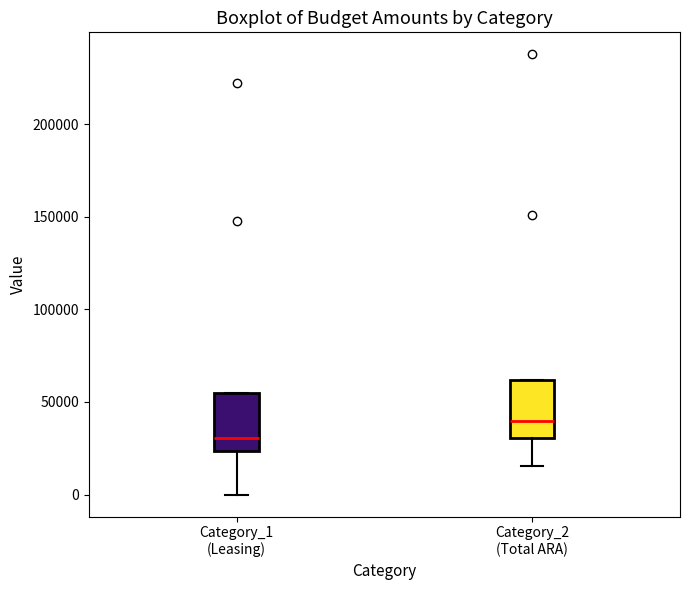

Reading left to right, transcribe this box plot: for each box, give where its median line is, the range the box spans, and where its two whiskers end, as read against the y-axis. The values are not printed on the chart, so give them approximately, as read against the axis.

Category_1 (Leasing): median 30000, box 25000 to 55000, whiskers 0 to 55000
Category_2 (Total ARA): median 40000, box 30000 to 60000, whiskers 15000 to 60000